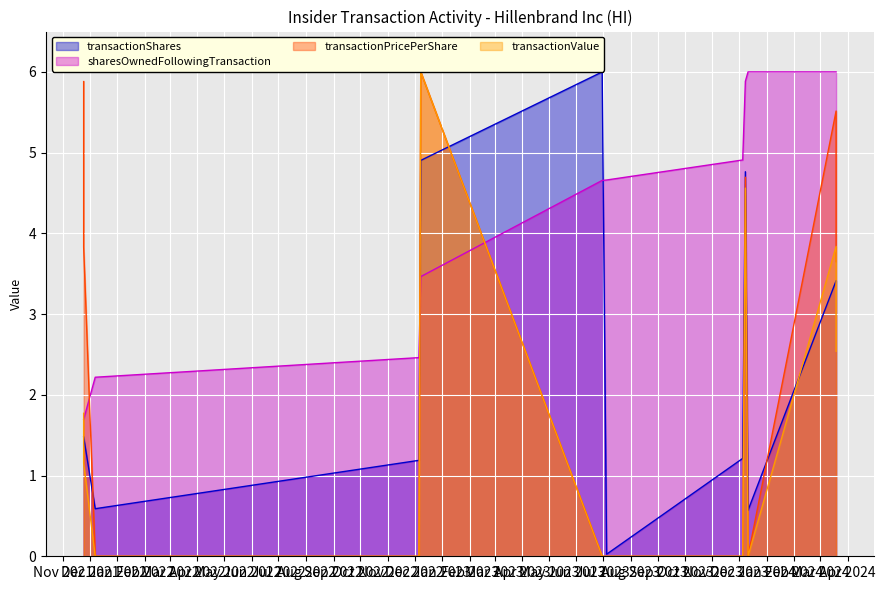

At how many categories does at least one series exceed 4?

9